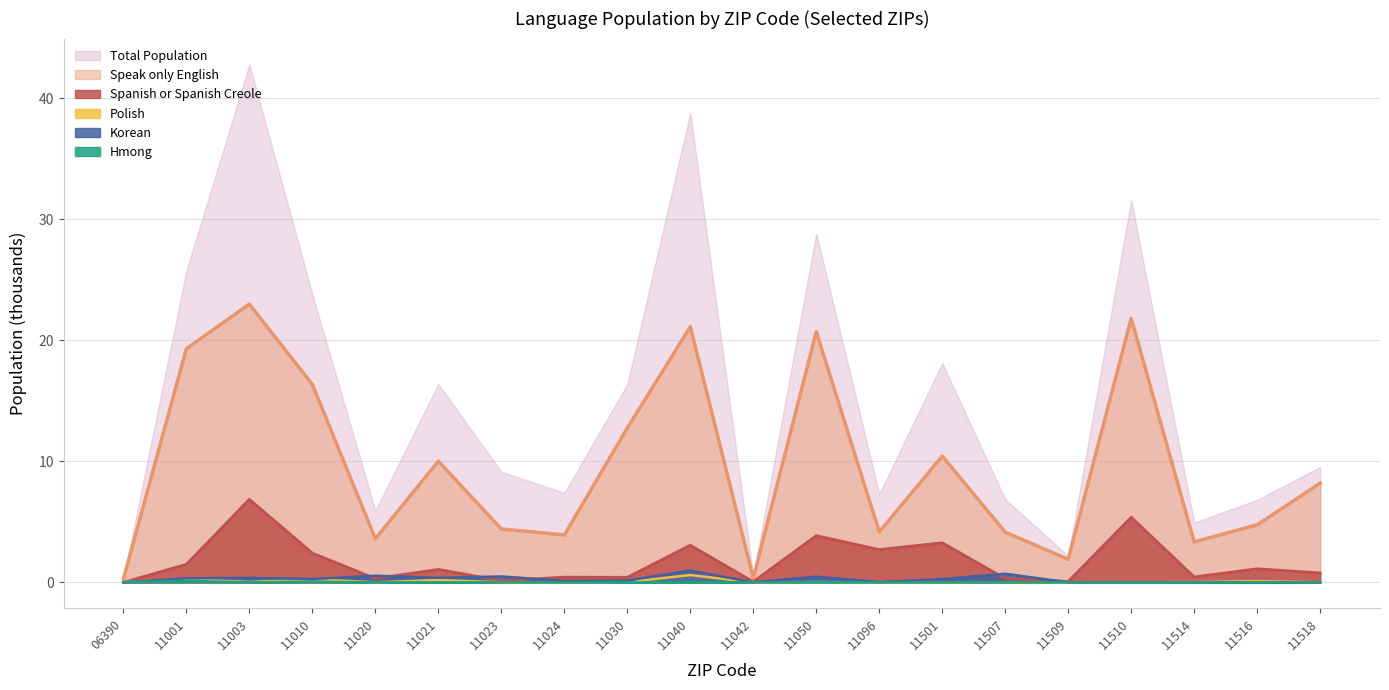

At which label does HD01_VD12 reach its minimum?

11020